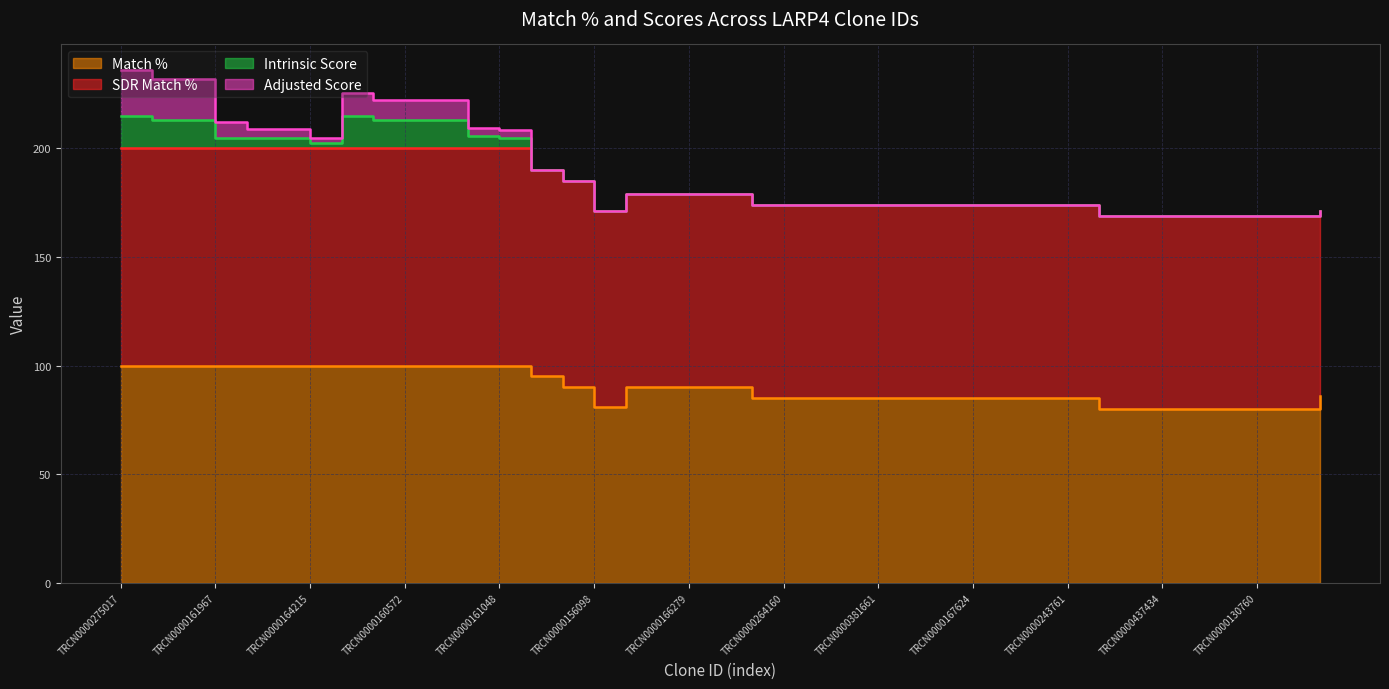

Reading right to left, what are all the values shown in this chart?

Match %: 86.0	80.0	80.0	80.0	80.0	80.0	80.0	80.0	85.0	85.0	85.0	85.0	85.0	85.0	85.0	85.0	85.0	85.0	85.0	90.0	90.0	90.0	90.0	81.0	90.0	95.0	100.0	100.0	100.0	100.0	100.0	100.0	100.0	100.0	100.0	100.0	100.0	100.0	100.0
SDR Match %: 85.0	89.0	89.0	89.0	89.0	89.0	89.0	89.0	89.0	89.0	89.0	89.0	89.0	89.0	89.0	89.0	89.0	89.0	89.0	89.0	89.0	89.0	89.0	90.0	95.0	95.0	100.0	100.0	100.0	100.0	100.0	100.0	100.0	100.0	100.0	100.0	100.0	100.0	100.0
Intrinsic Score: 0.0	0.0	0.0	0.0	0.0	0.0	0.0	0.0	0.0	0.0	0.0	0.0	0.0	0.0	0.0	0.0	0.0	0.0	0.0	0.0	0.0	0.0	0.0	0.0	0.0	0.0	5.0	5.6	13.2	13.2	13.2	15.0	2.6	5.0	5.0	5.0	13.2	13.2	15.0
Adjusted Score: 0.0	0.0	0.0	0.0	0.0	0.0	0.0	0.0	0.0	0.0	0.0	0.0	0.0	0.0	0.0	0.0	0.0	0.0	0.0	0.0	0.0	0.0	0.0	0.0	0.0	0.0	3.5	3.9	9.2	9.2	9.2	10.5	2.1	4.0	4.0	6.9	18.5	18.5	21.0